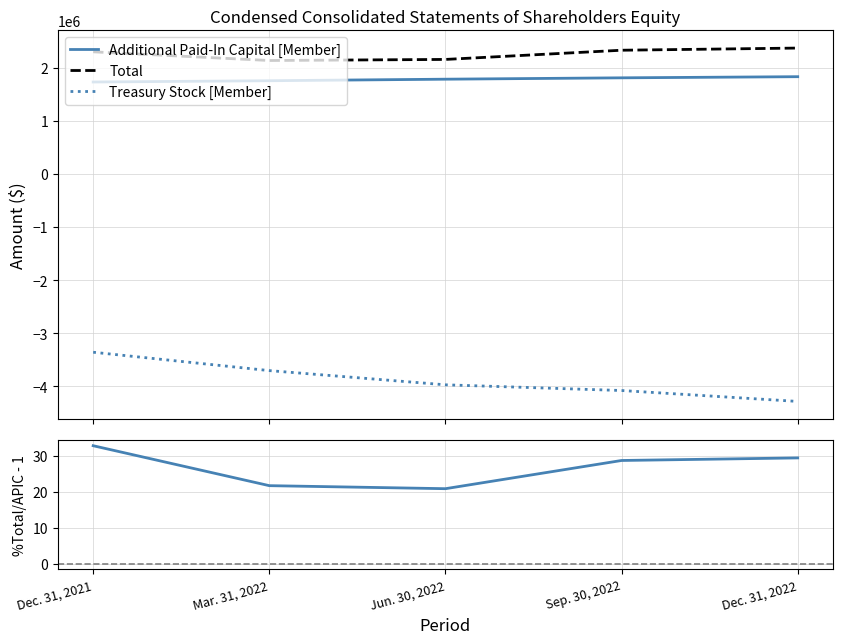

How many Treasury Stock [Member] values are between -4076555 and -3702023?

3